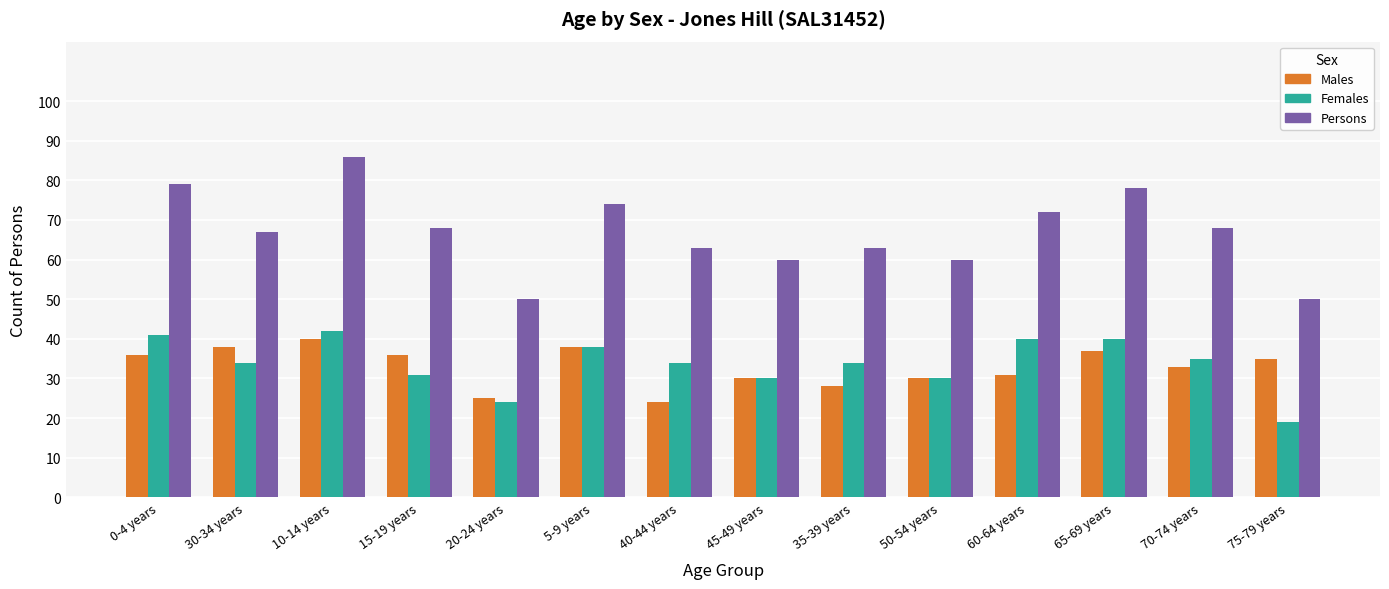

At 40-44 years, list the series in order from largest to smallest.

Persons, Females, Males